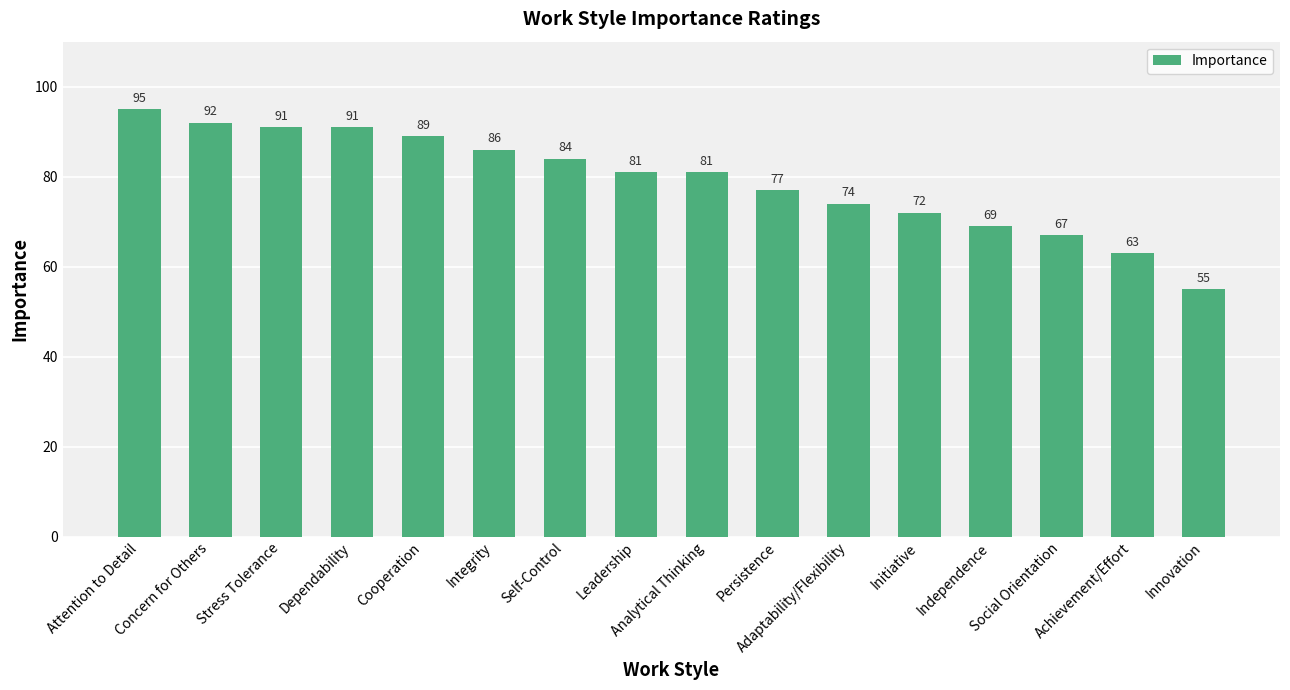

What is the smallest value displayed?

55